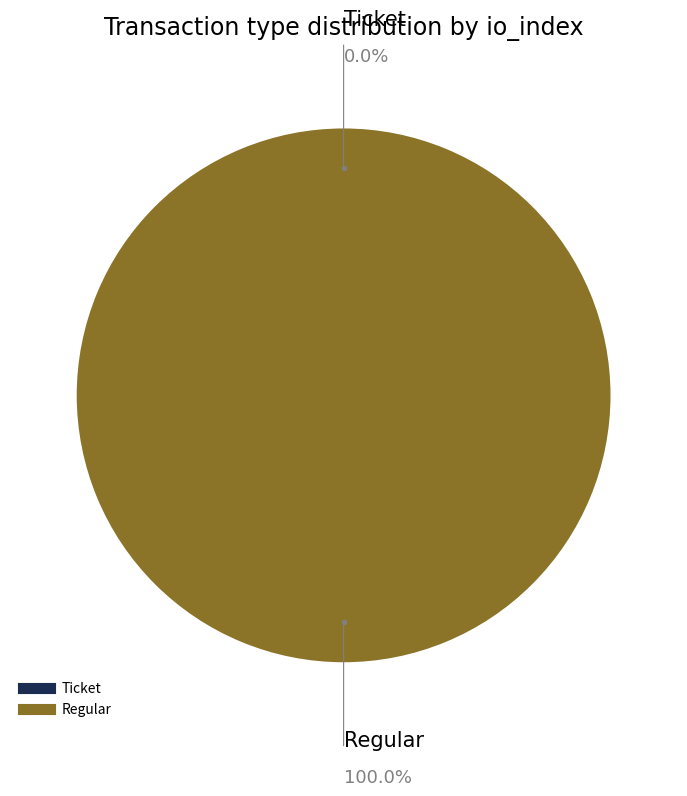

Is it true that Regular is 100% of the pie?

True